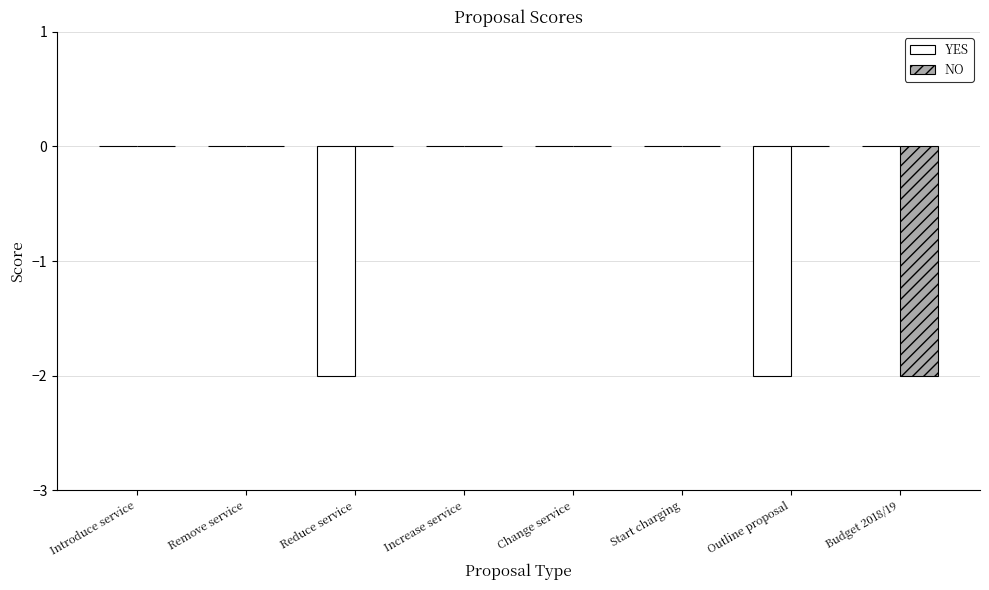

Reading right to left, transcribe all the data shown in this chart.

YES: 0	-2	0	0	0	-2	0	0
NO: -2	0	0	0	0	0	0	0